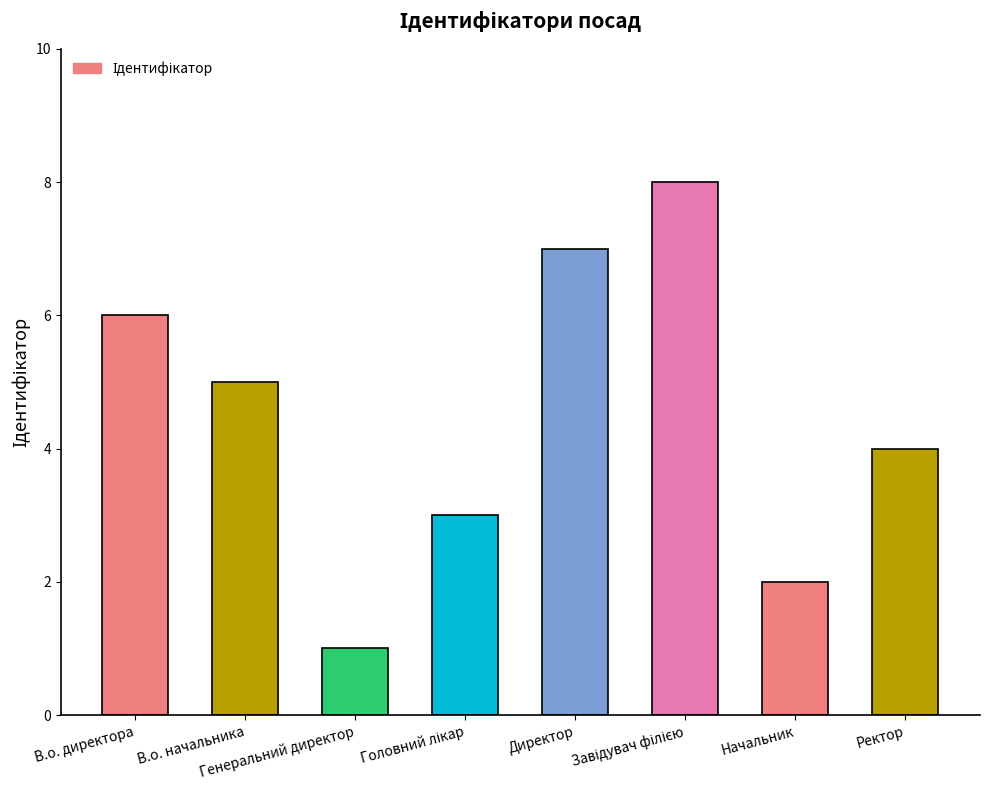

What is the difference between the second highest and second lowest values?

5